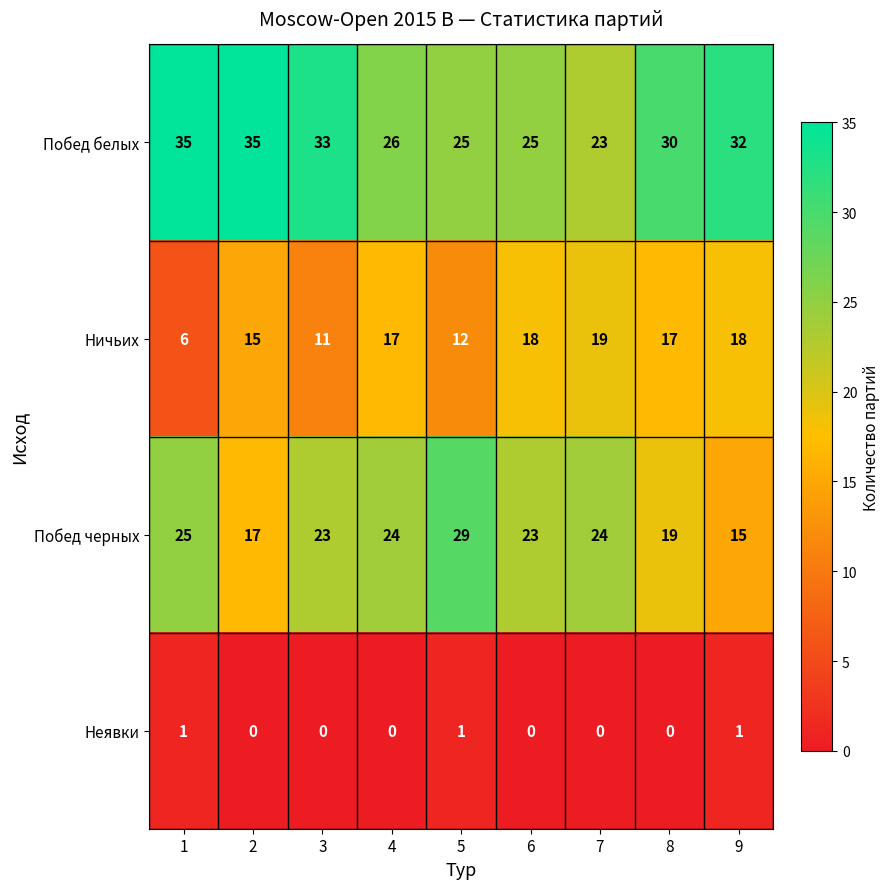

At which label is Ничьих closest to 12?

5